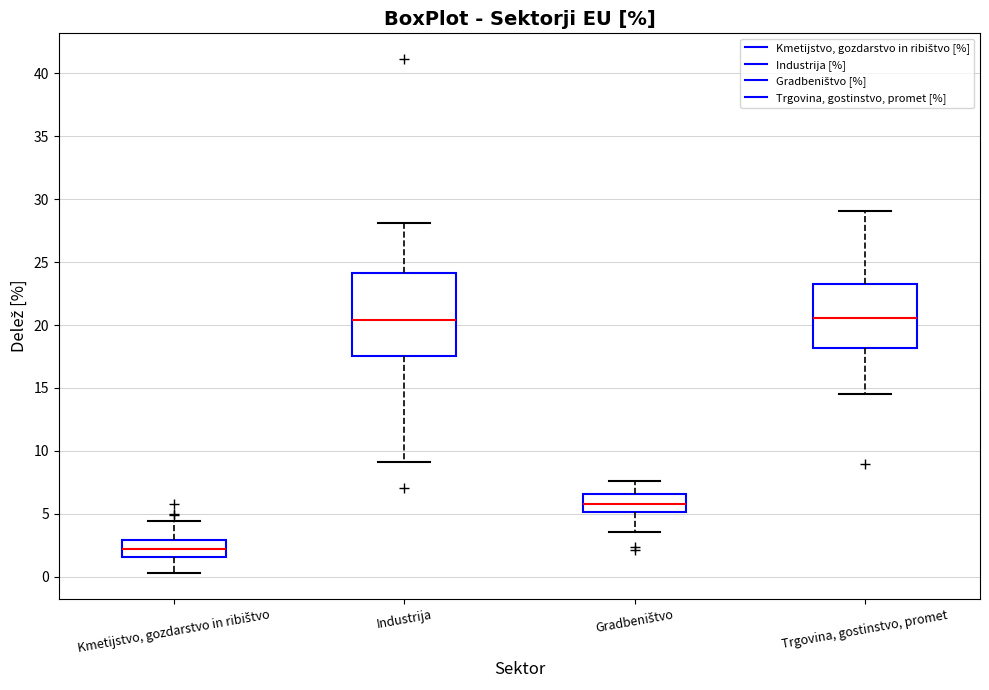

Where does the lower whisker of the box for Trgovina, gostinstvo, promet end on the y-axis? The values are not printed on the chart, so give them approximately, as read against the axis.

14.5